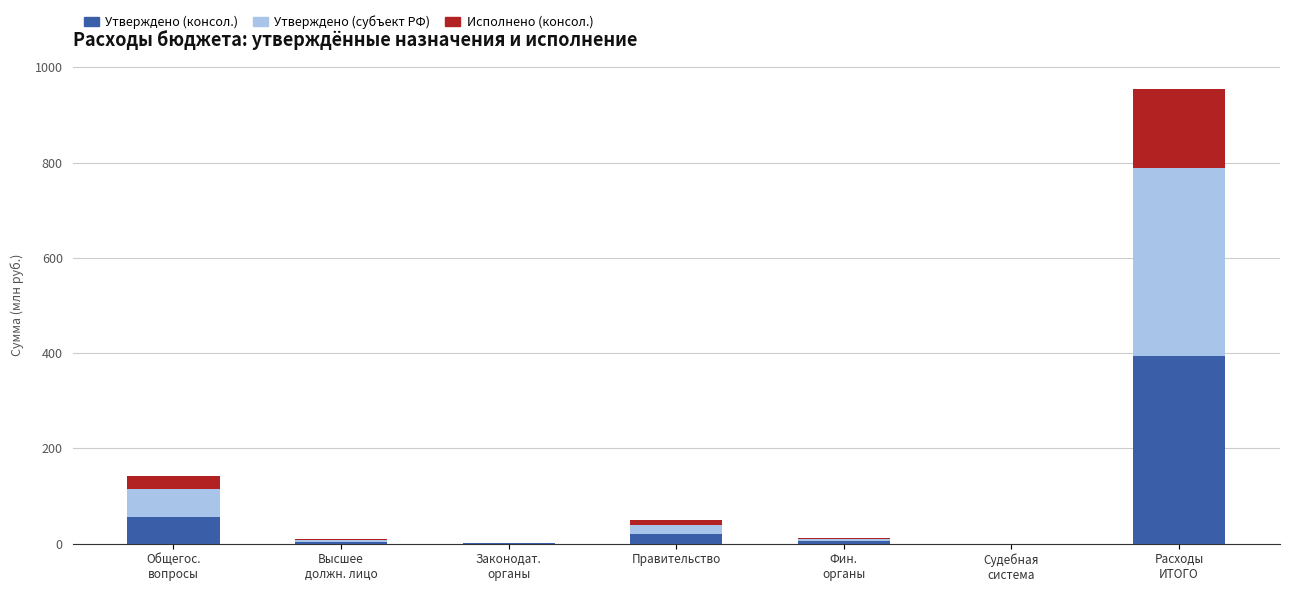

Are the bars horizontal?

No